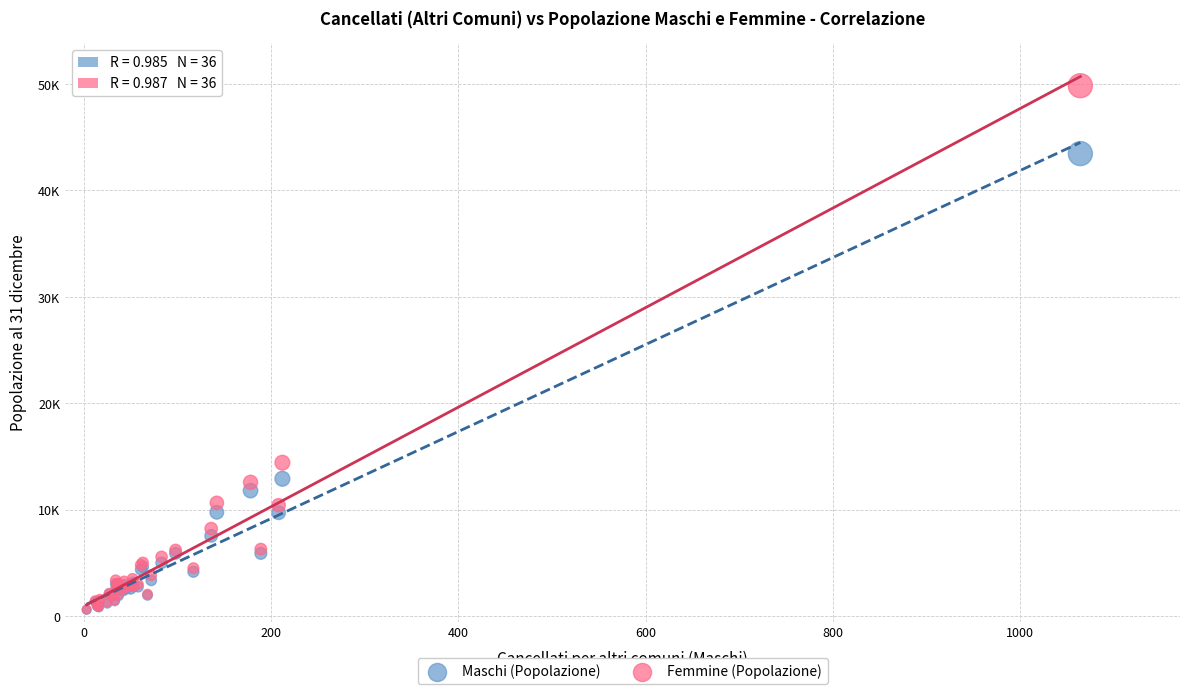

What are all the series names shown in the legend?

Maschi (Popolazione), Femmine (Popolazione)